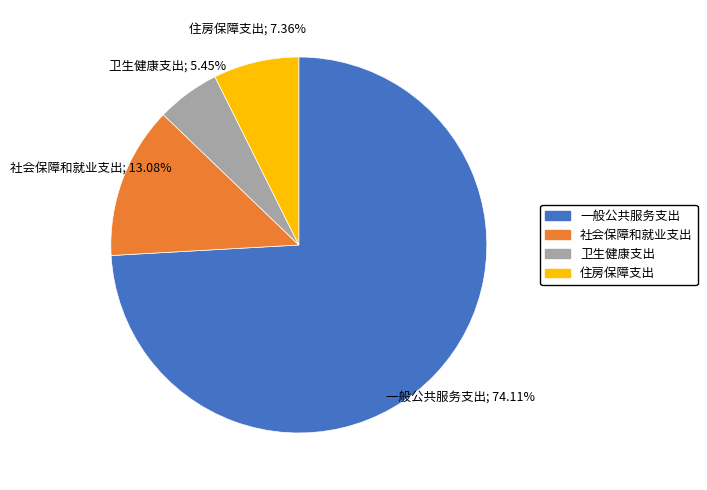

True or false: 住房保障支出 accounts for 7% of the total.

True